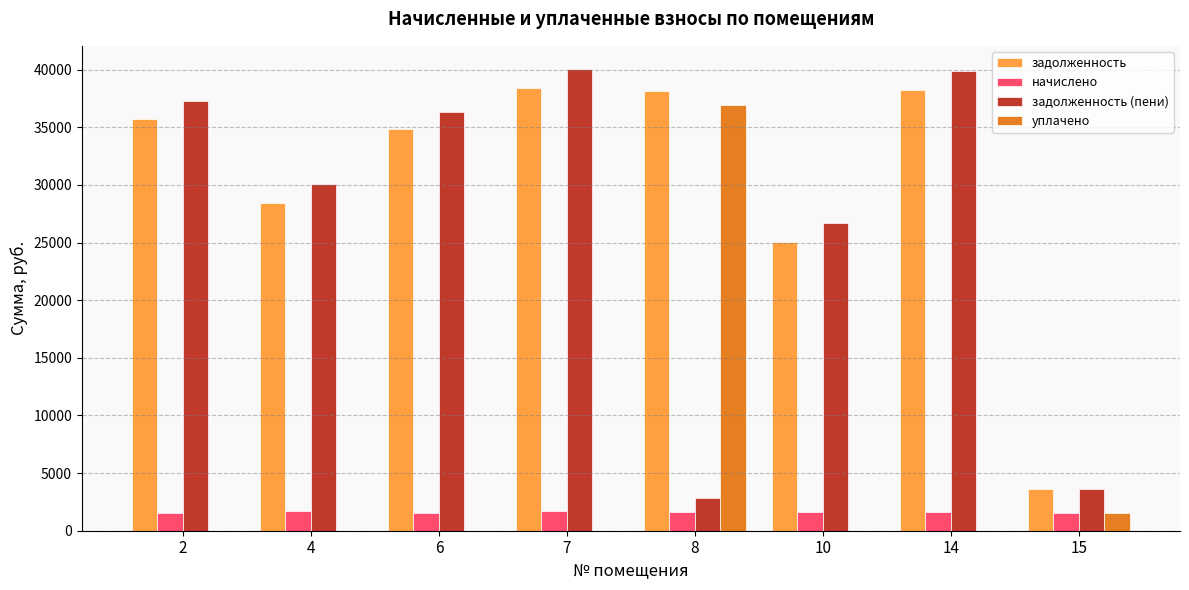

Which series changed the most between 10 and 14?

задолженность